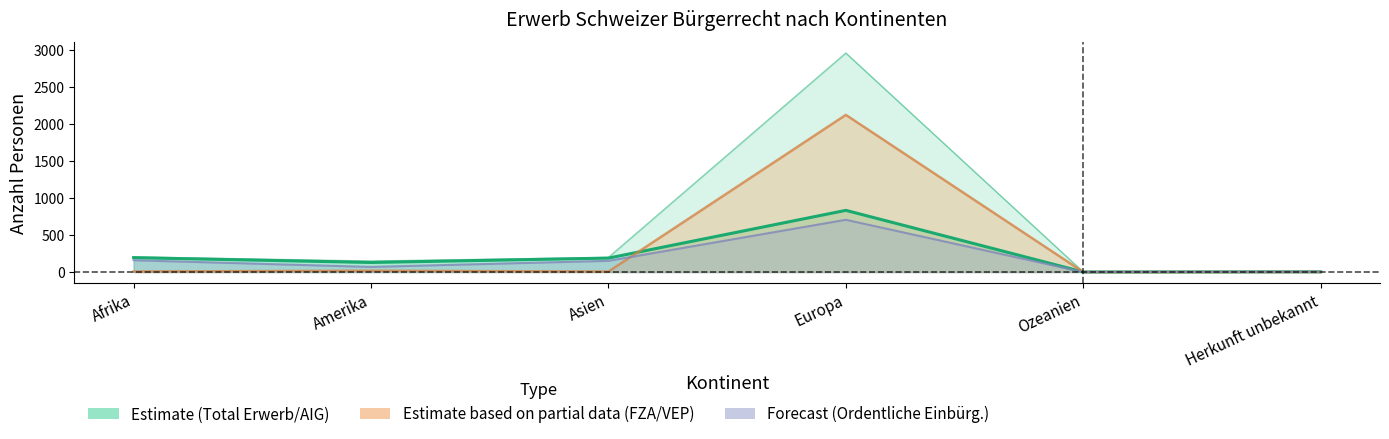

Reading right to left, extract all data points from this chart.

Herkunft unbekannt=3	Ozeanien=1	Europa=832	Asien=188	Amerika=129	Afrika=194